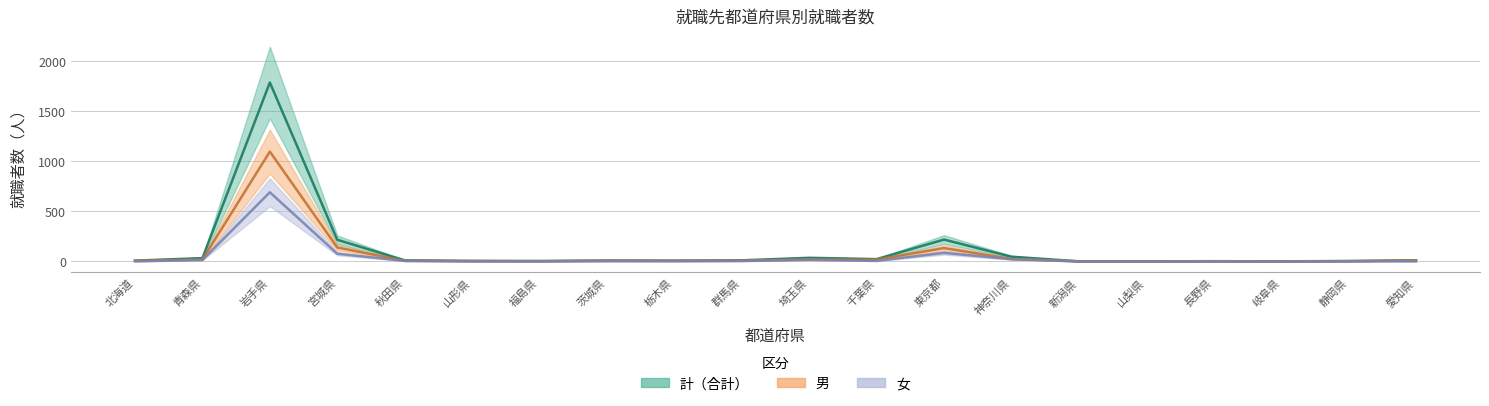

Rank the series at 岩手県 from highest to lowest value.

計, 男, 女